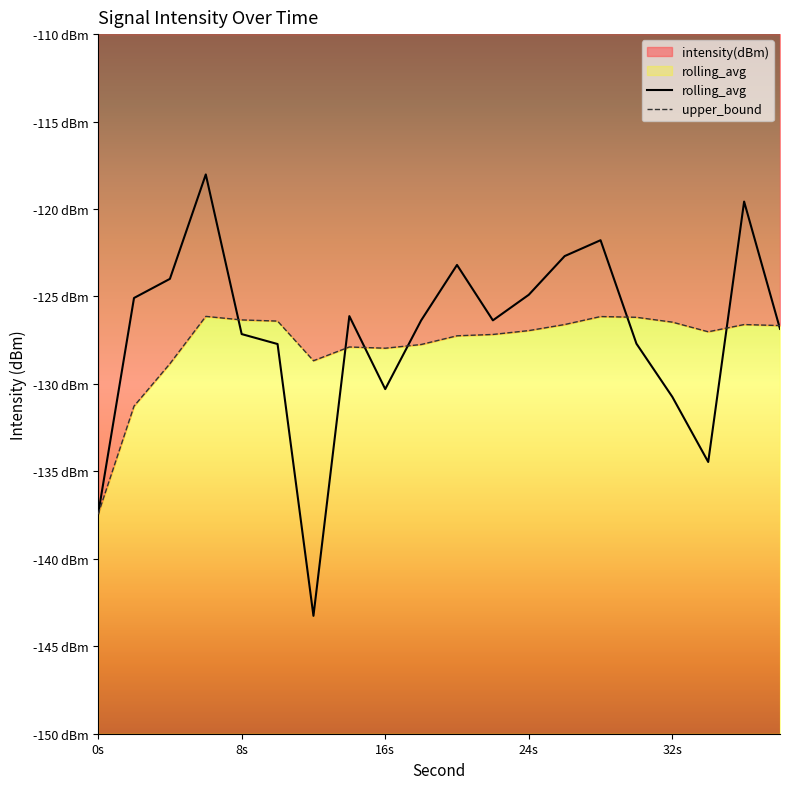

True or false: intensity(dBm) and rolling_avg cross at least once.

True